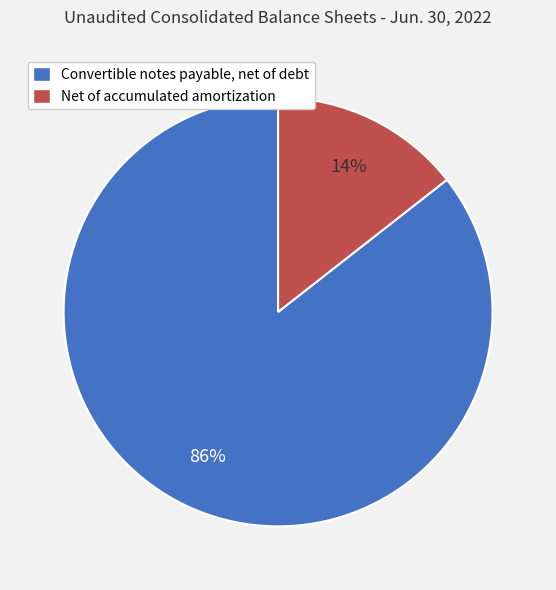

The Convertible notes payable, net of debt slice represents 91% of the pie. True or false?

False